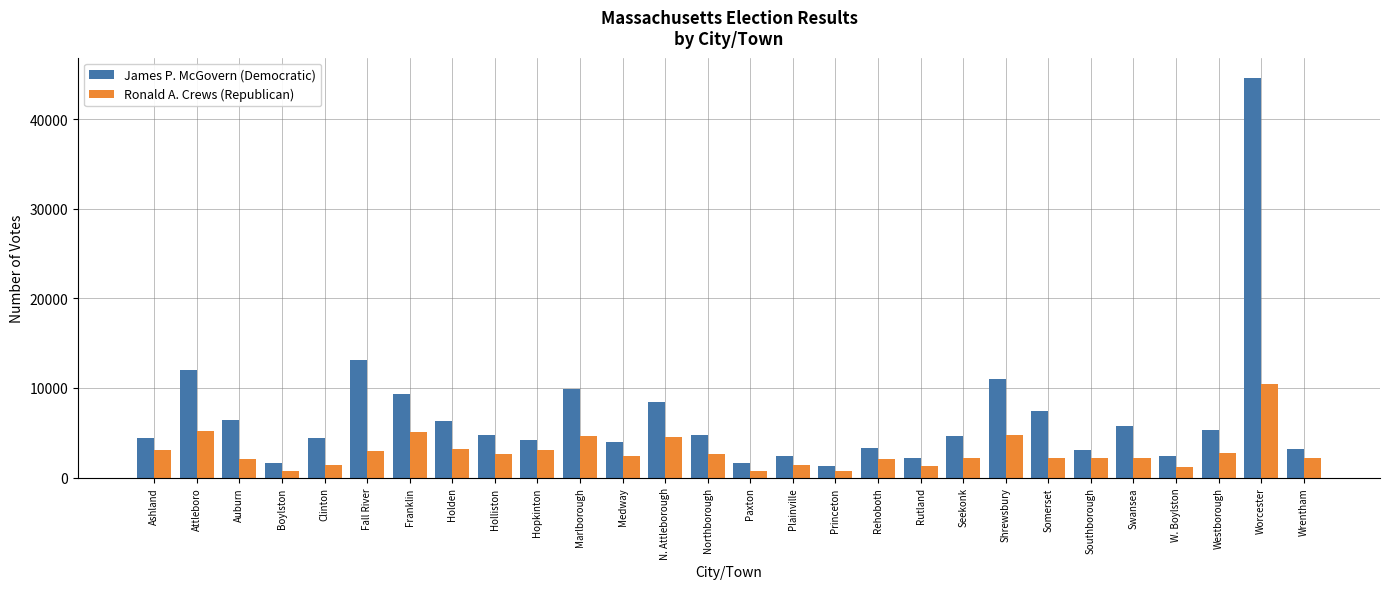

What is the highest value of the James P. McGovern (Democratic) series?

44624